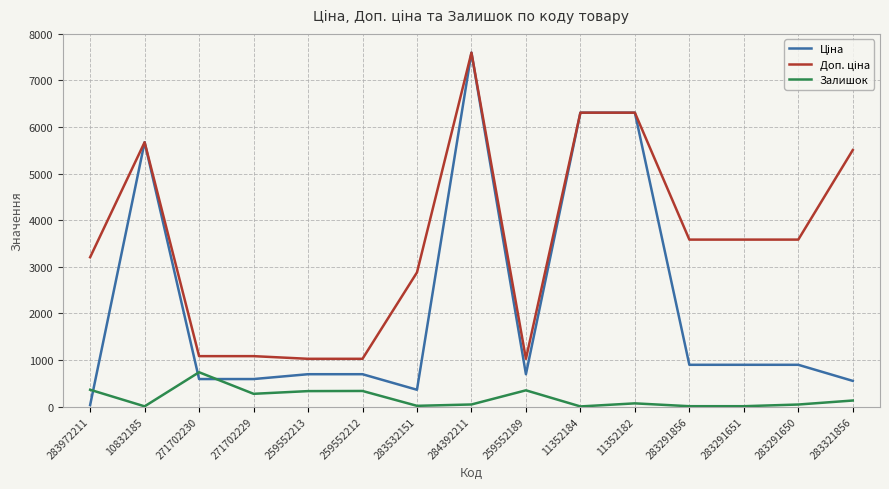

What is the total value across all series at 259552212?

2052.3